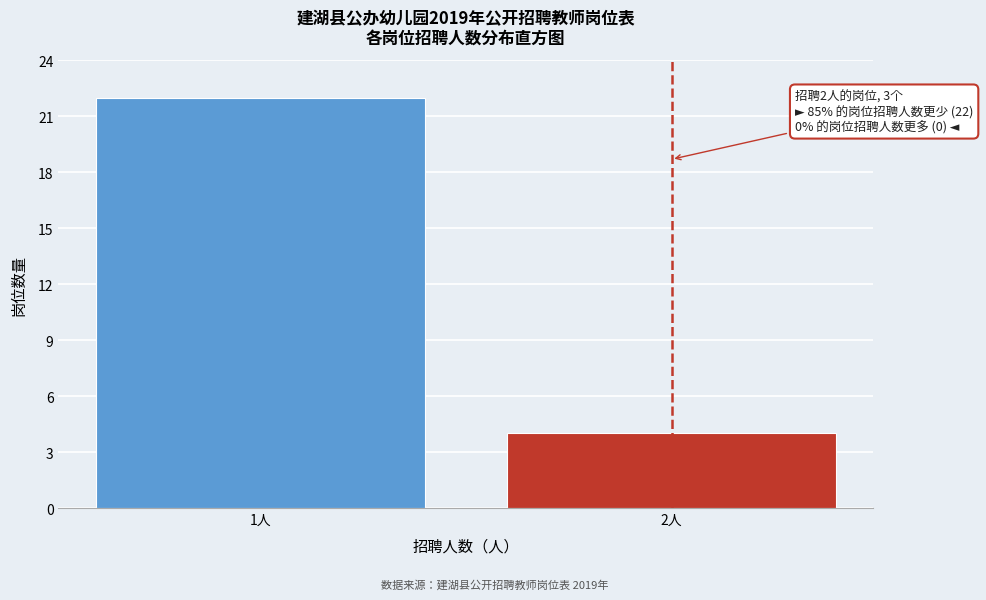

Reading left to right, transcribe all the data shown in this chart.

1人=22	2人=4